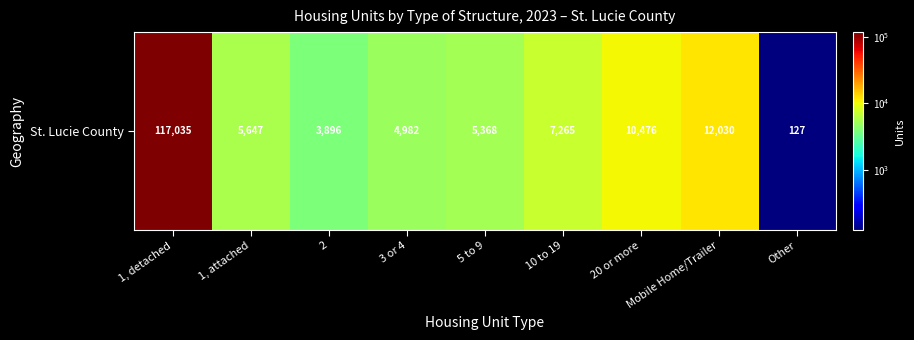

The chart shows a value of 2101 at 10 to 19. True or false?

False